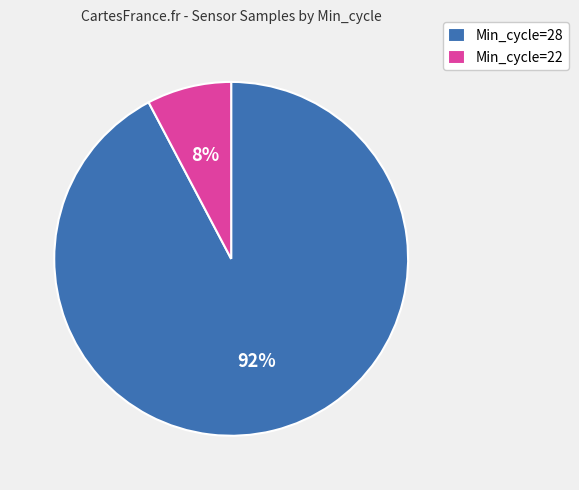

Do Min_cycle=28 and Min_cycle=22 together represent more than half of the pie?

Yes